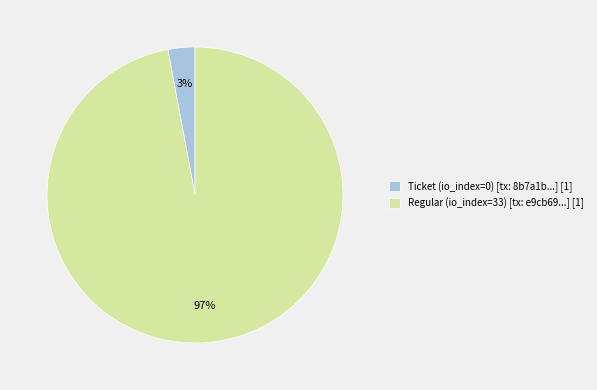

Between Regular (io_index=33) and Ticket (io_index=0), which is larger?

Regular (io_index=33)